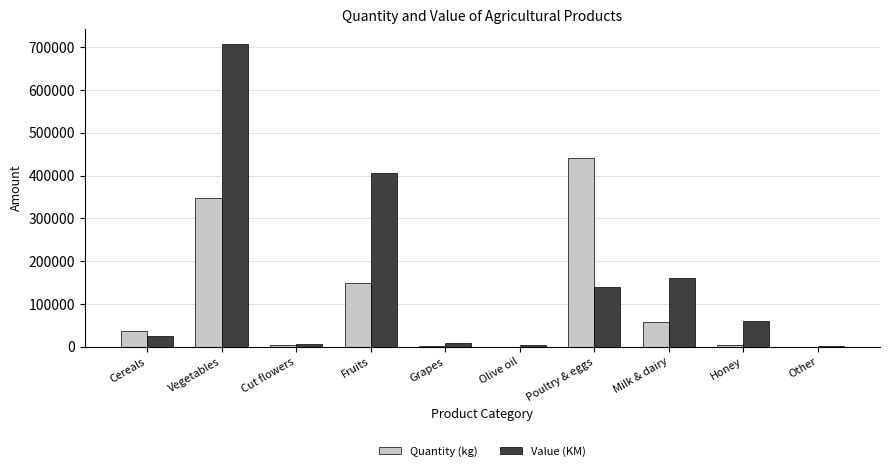

True or false: Quantity (kg) has a value of 440427 at Poultry & eggs.

True